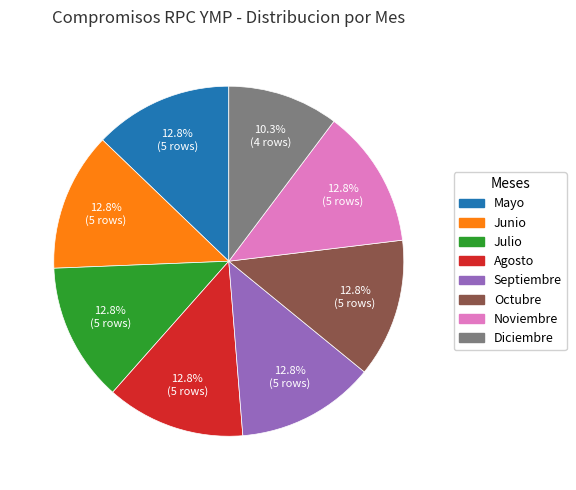

How many slices are in this pie chart?

8